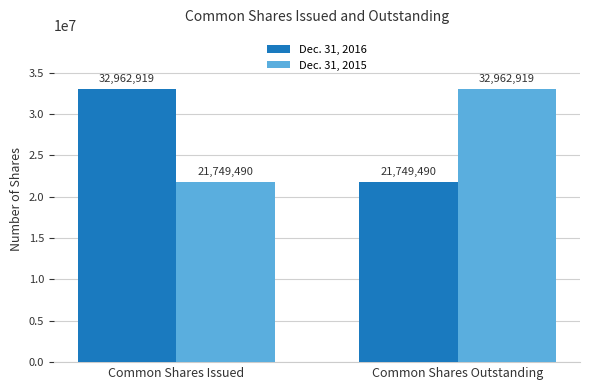

The value of Dec. 31, 2015 at Common Shares Outstanding is 48478305. True or false?

False